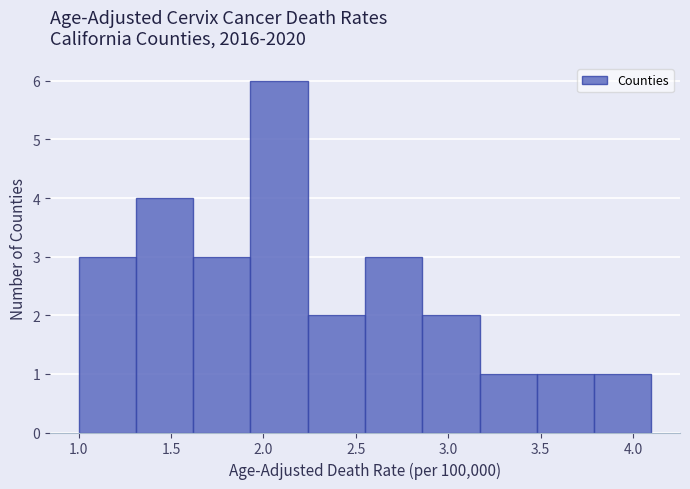

What is the height of the bar covering 1.31 to 1.62 on the x-axis? Neither the bar edges nor the heights are printed on the chart, so give them approximately, as read against the axes.

4